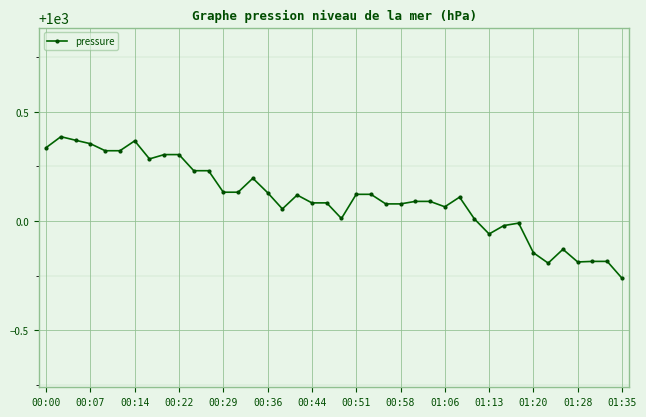

What is the sum of all values?

40004.1